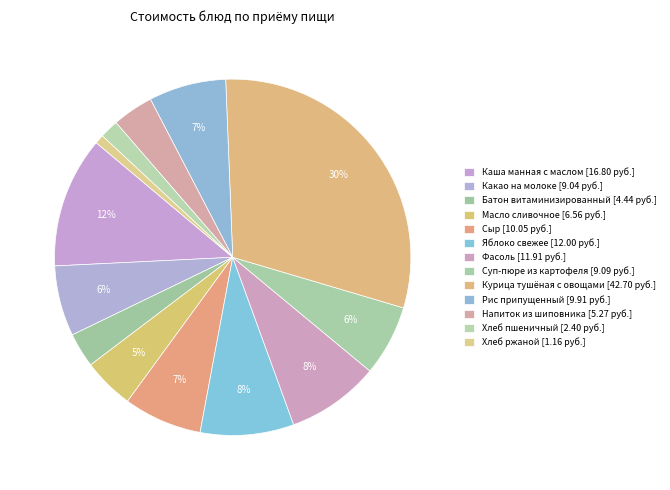

Which category has the smallest portion of the pie?

Хлеб ржаной